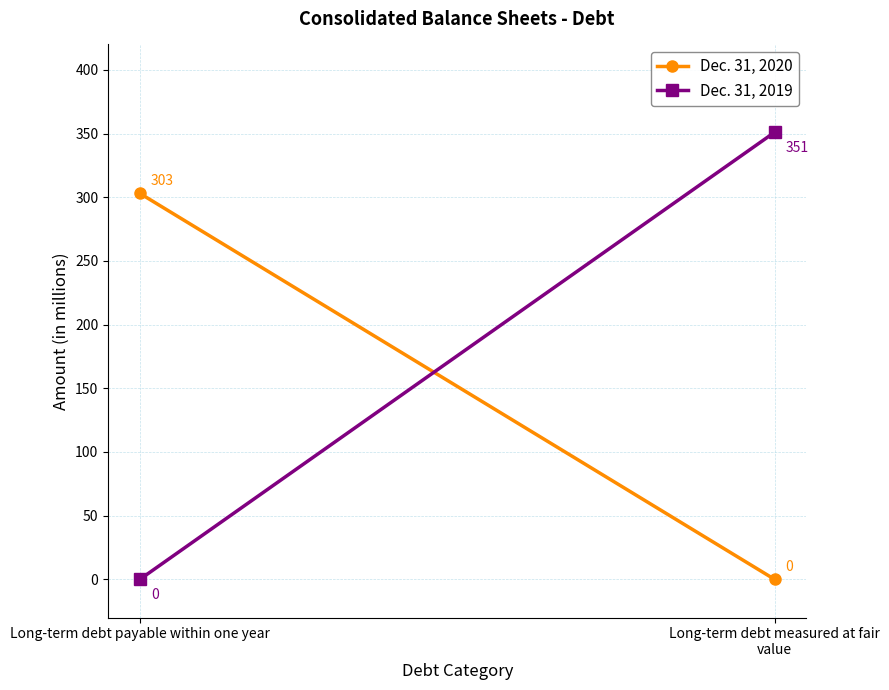

At how many categories does at least one series exceed 240?

2